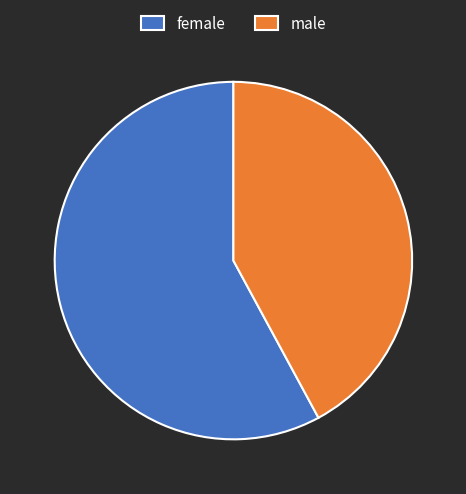

What is the ratio of the value at male to the value at female?

0.7